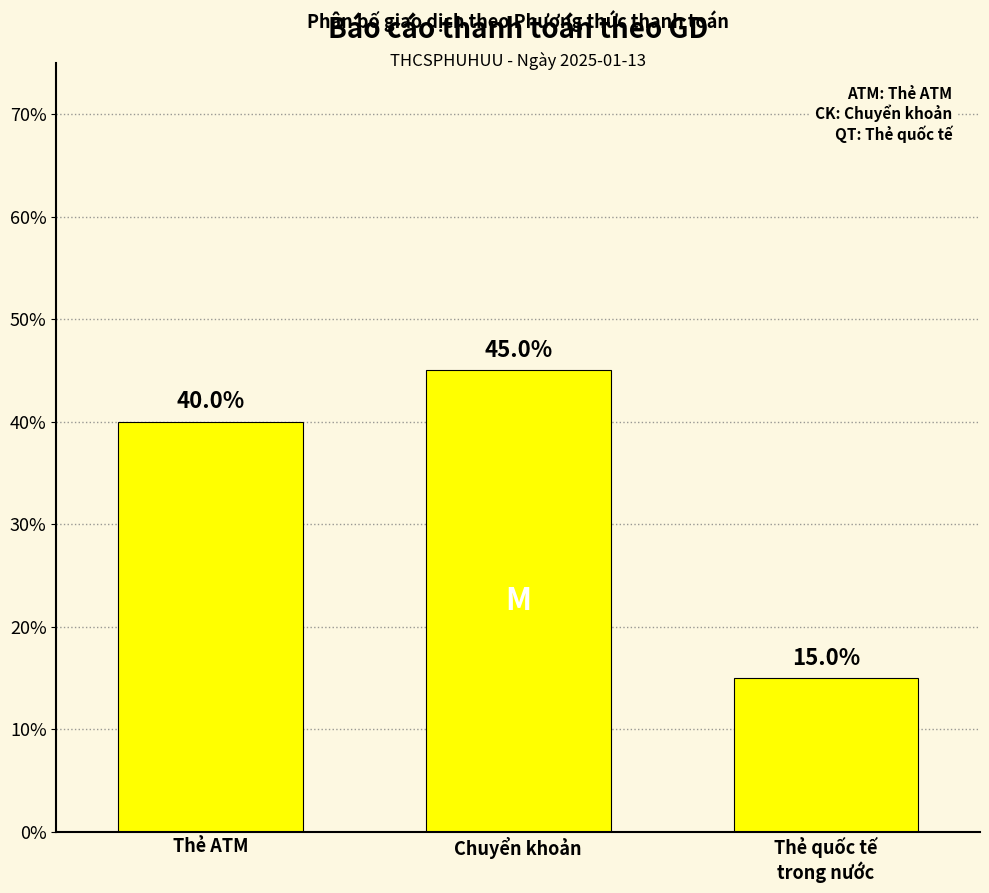

What is the change in value from Thẻ ATM to Thẻ quốc tế
trong nước?

-25